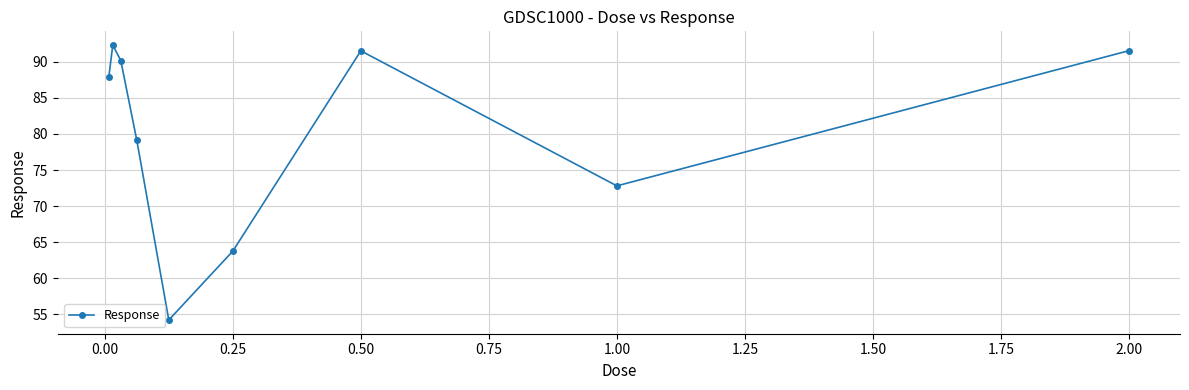

What is the sum of all values?

723.4